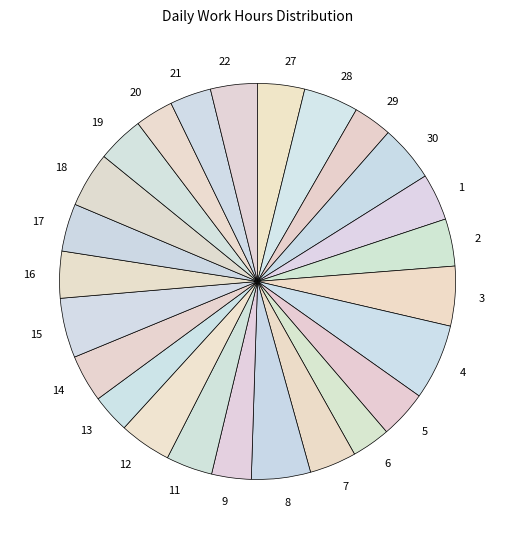

Does any single category account for the majority?

No